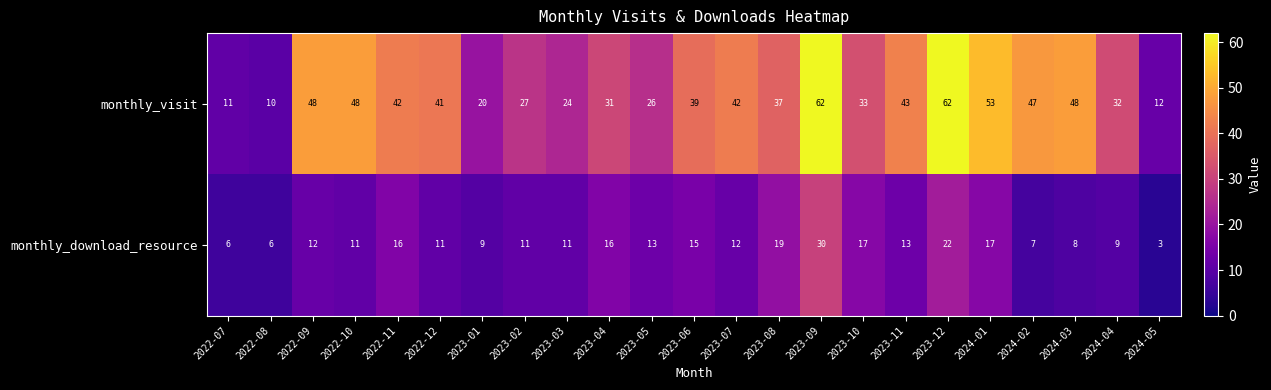

How many series are shown in this chart?

2